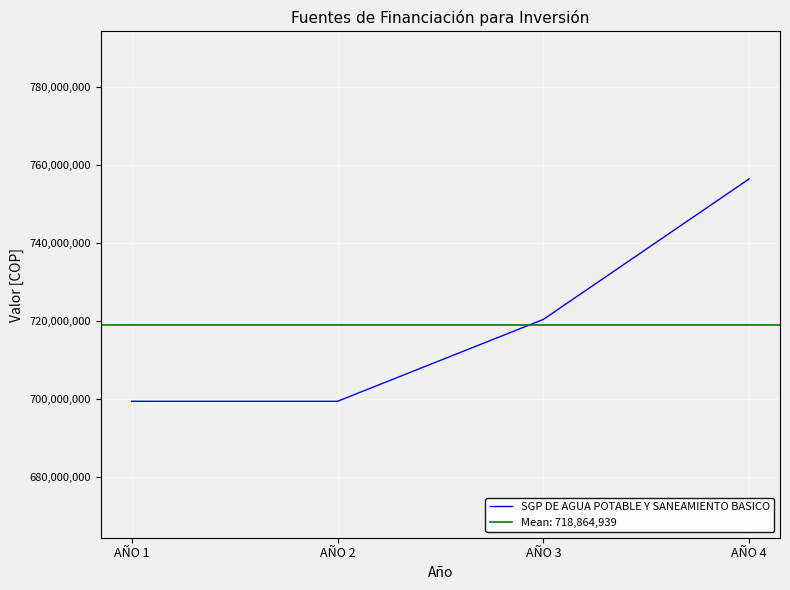

Rank the categories by value from highest to lowest.

AÑO 4, AÑO 3, AÑO 1, AÑO 2